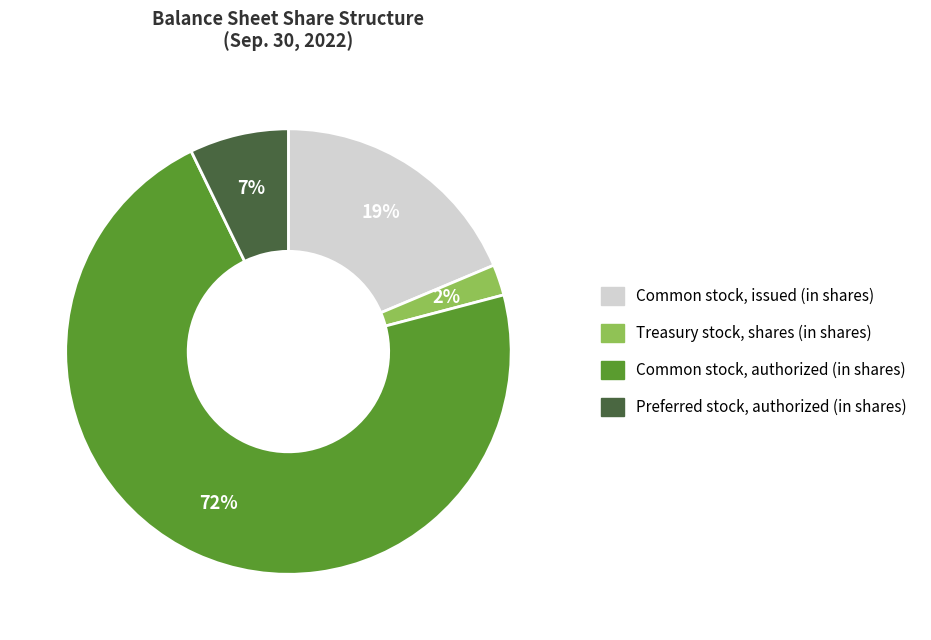

To the nearest percent, what portion does Preferred stock, authorized (in shares) represent?

7%